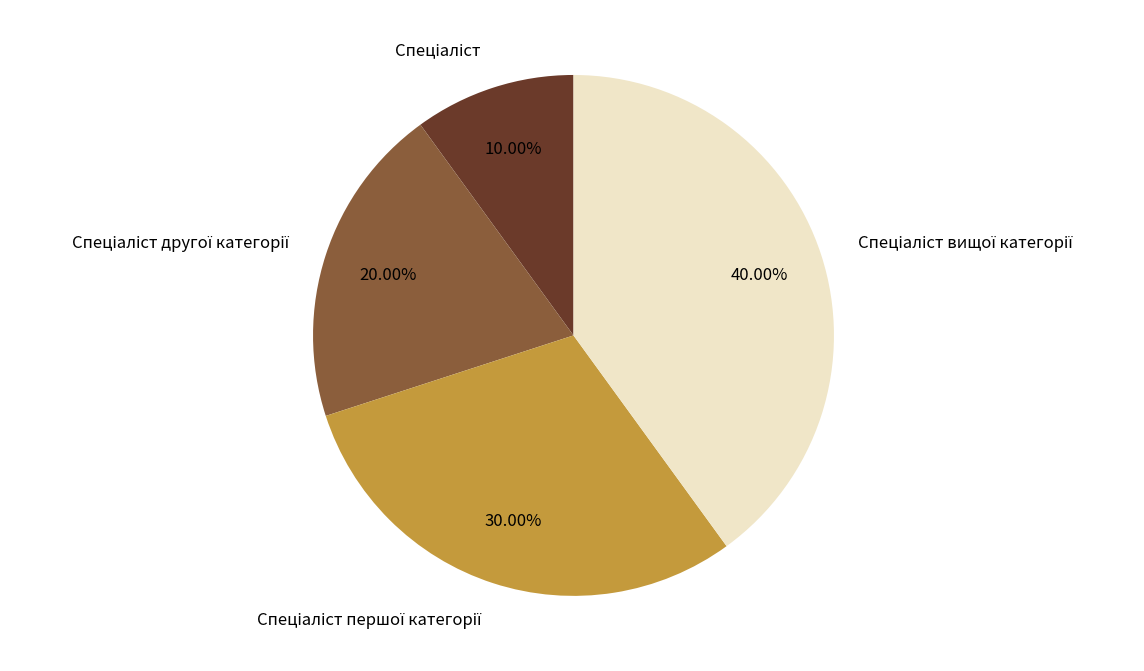

Count the number of slices in the pie.

4